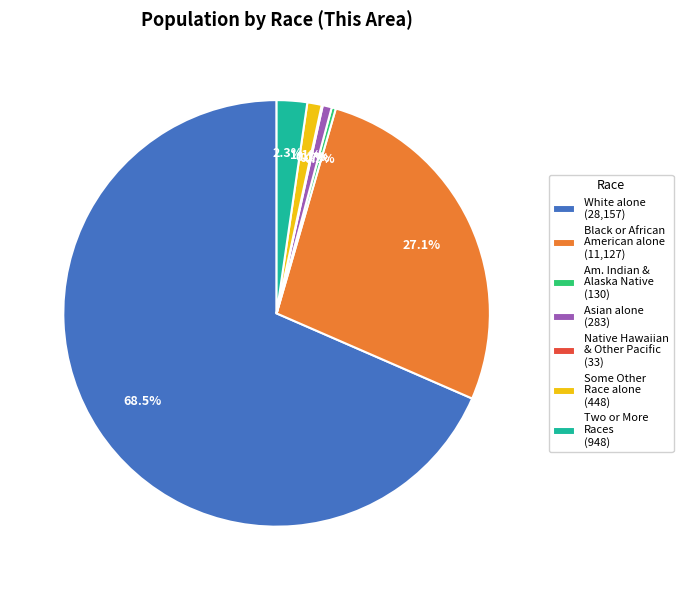

Approximately how many times larger is the value at Black or African American alone (11,127) compared to Asian alone (283)?

39.3